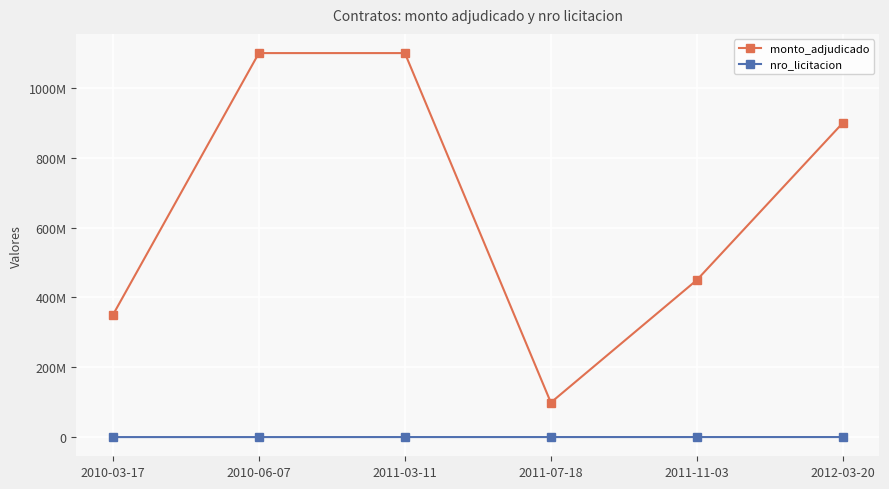

Between 2011-11-03 and 2012-03-20, which series saw the biggest shift?

monto_adjudicado